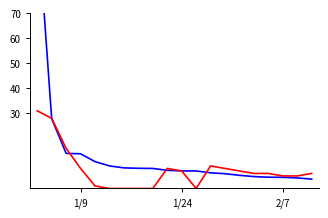

Reading left to right, transcribe all the data shown in this chart.

Score: 108.4	27.9	14.0	13.9	10.7	9.0	8.2	8.1	8.0	7.2	7.0	7.0	6.2	5.9	5.2	4.8	4.5	4.5	4.2	3.8
Tweeters: 31.0	28.0	16.0	8.0	1.0	0.0	0.0	0.0	0.0	8.0	7.0	0.0	9.0	8.0	7.0	6.0	6.0	5.0	5.0	6.0